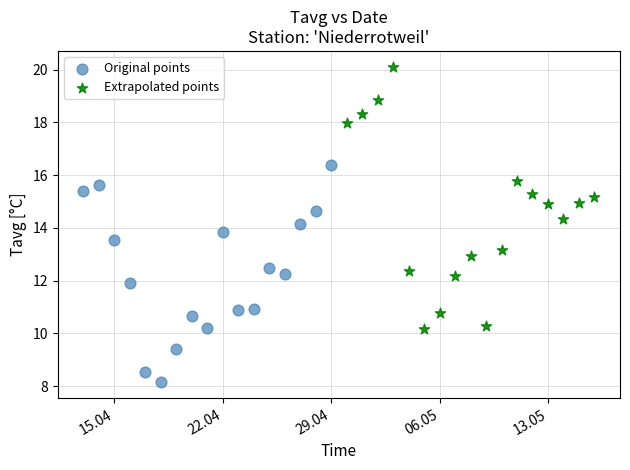

Which series has the widest spread of Y values?

Extrapolated points